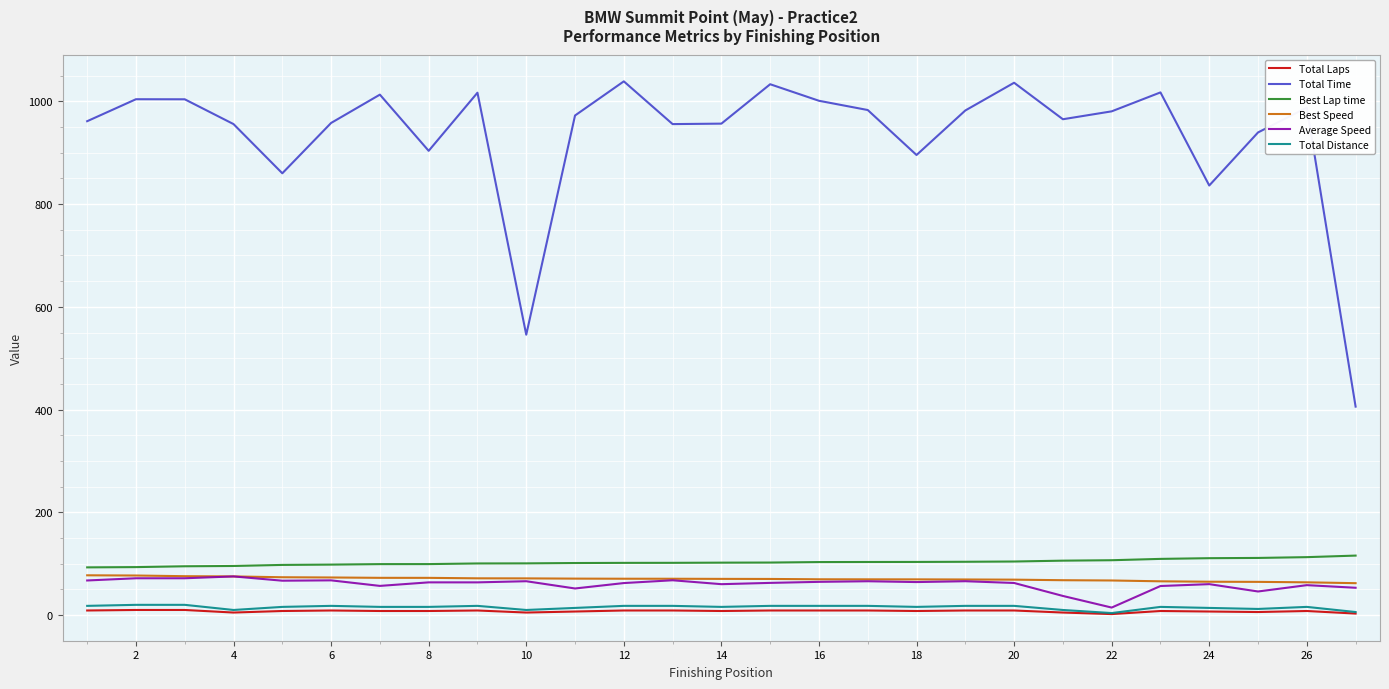

What is the difference between the maximum and minimum values in the Average Speed series?

60.6